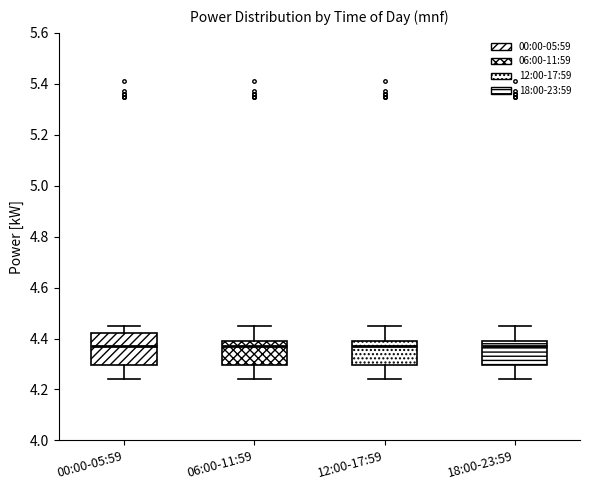

Reading left to right, transcribe this box plot: for each box, give where its median line is, the range the box spans, and where its two whiskers end, as read against the y-axis. The values are not printed on the chart, so give them approximately, as read against the axis.

00:00-05:59: median 4.38, box 4.30 to 4.42, whiskers 4.24 to 4.46
06:00-11:59: median 4.38, box 4.30 to 4.40, whiskers 4.24 to 4.46
12:00-17:59: median 4.38, box 4.30 to 4.40, whiskers 4.24 to 4.46
18:00-23:59: median 4.38, box 4.30 to 4.40, whiskers 4.24 to 4.46